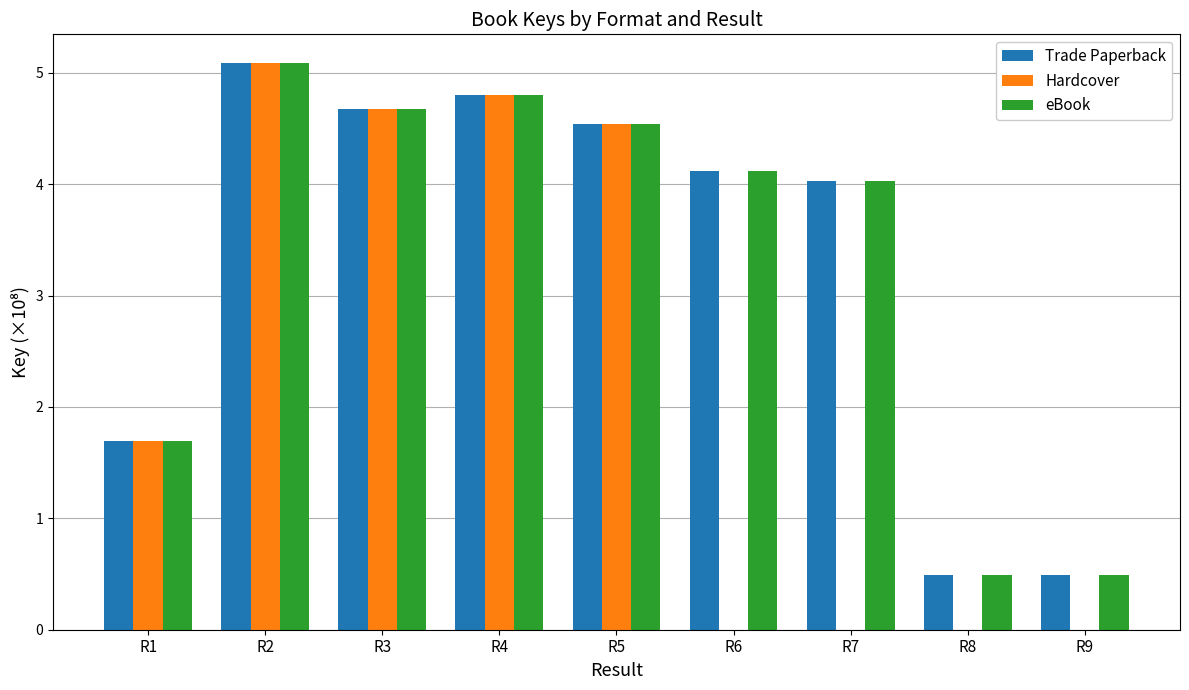

Reading left to right, extract all data points from this chart.

Trade Paperback: 1.7	5.1	4.7	4.8	4.5	4.1	4.0	0.5	0.5
Hardcover: 1.7	5.1	4.7	4.8	4.5	0.0	0.0	0.0	0.0
eBook: 1.7	5.1	4.7	4.8	4.5	4.1	4.0	0.5	0.5